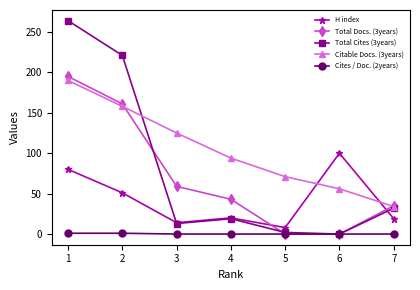

Which series has the largest total across all categories?

Citable Docs. (3years)